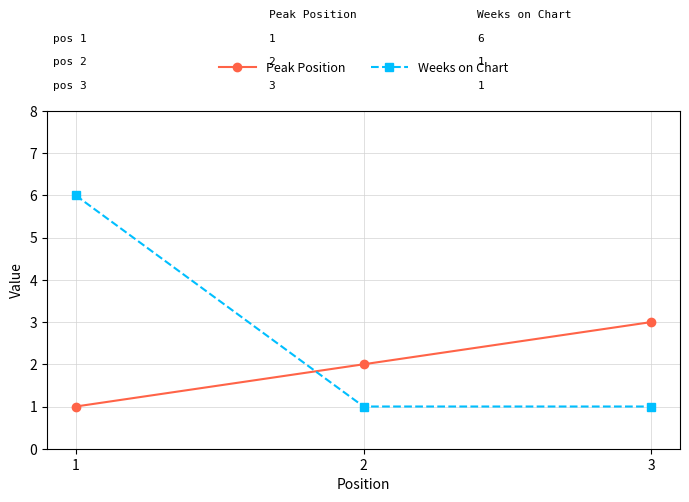

The value of Peak Position at 2 is 2. True or false?

True